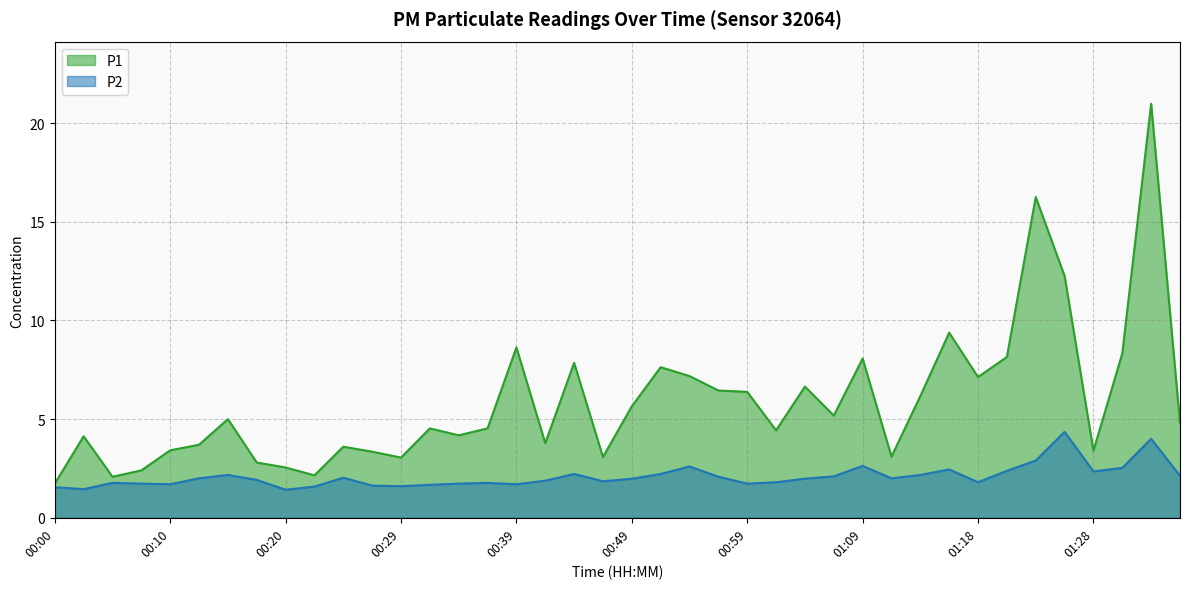

What are all the series names shown in the legend?

P1, P2